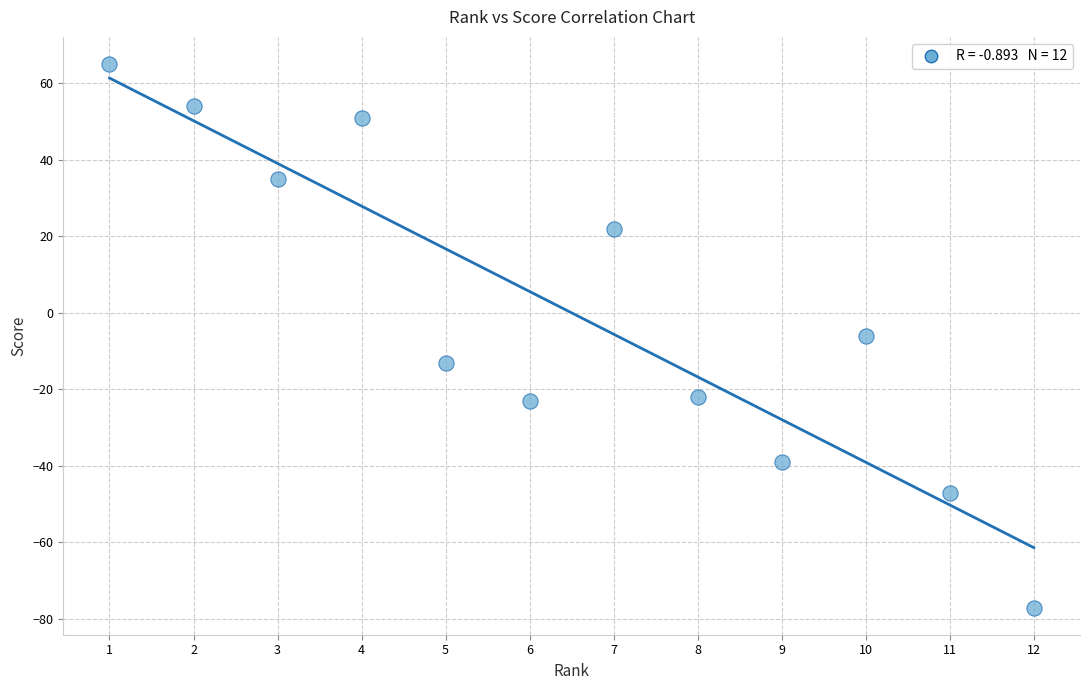

What is the range of X values (max minus min)?

11